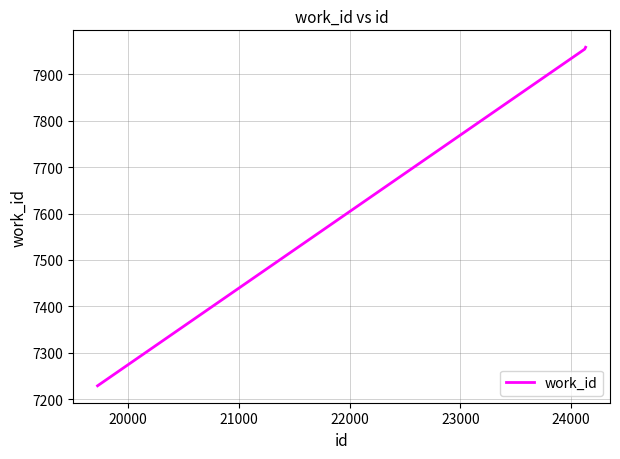

What is the maximum value shown in the chart?

7958